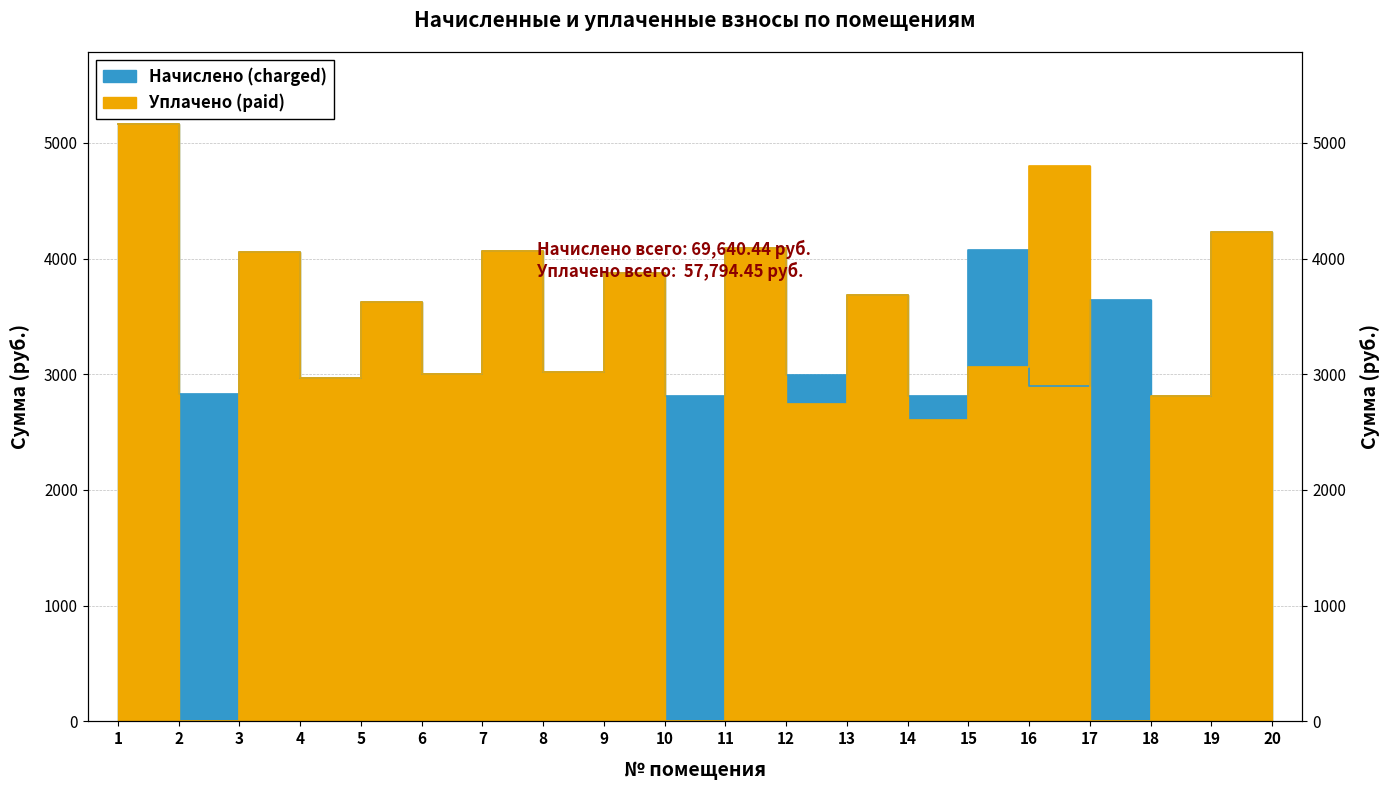

What is the value of the Уплачено (paid) point at the 7th from the left?

4067.5